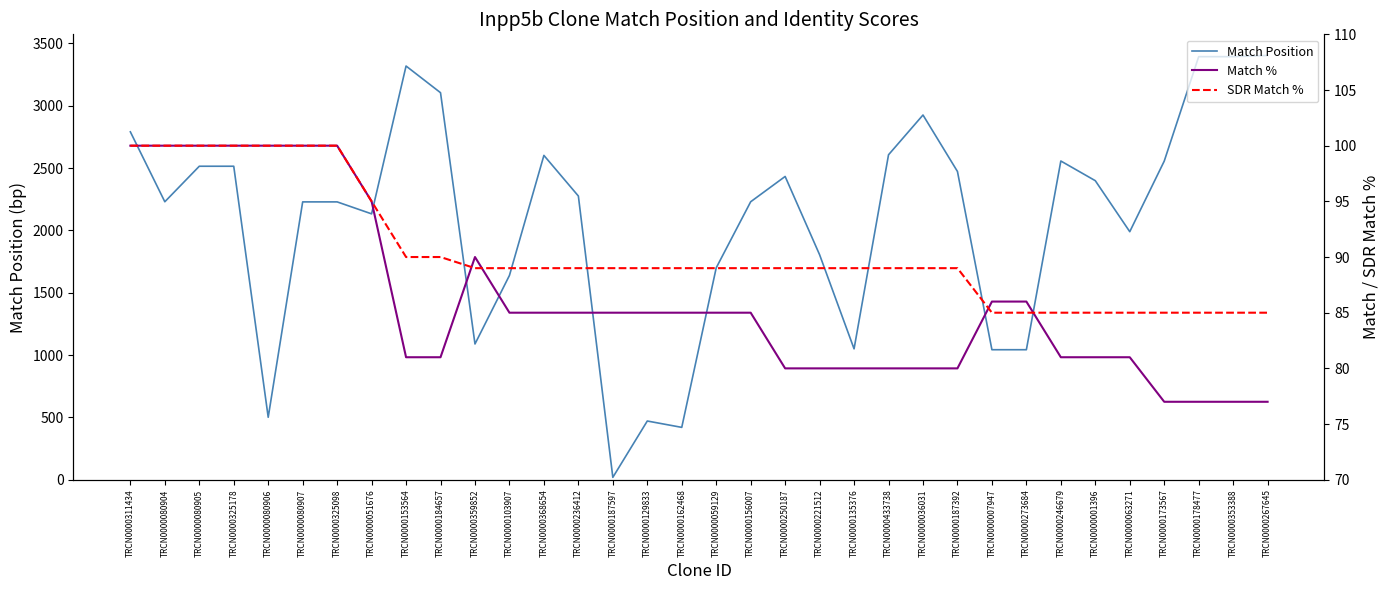

True or false: Match Position has more than 2 interior local peaks.

True